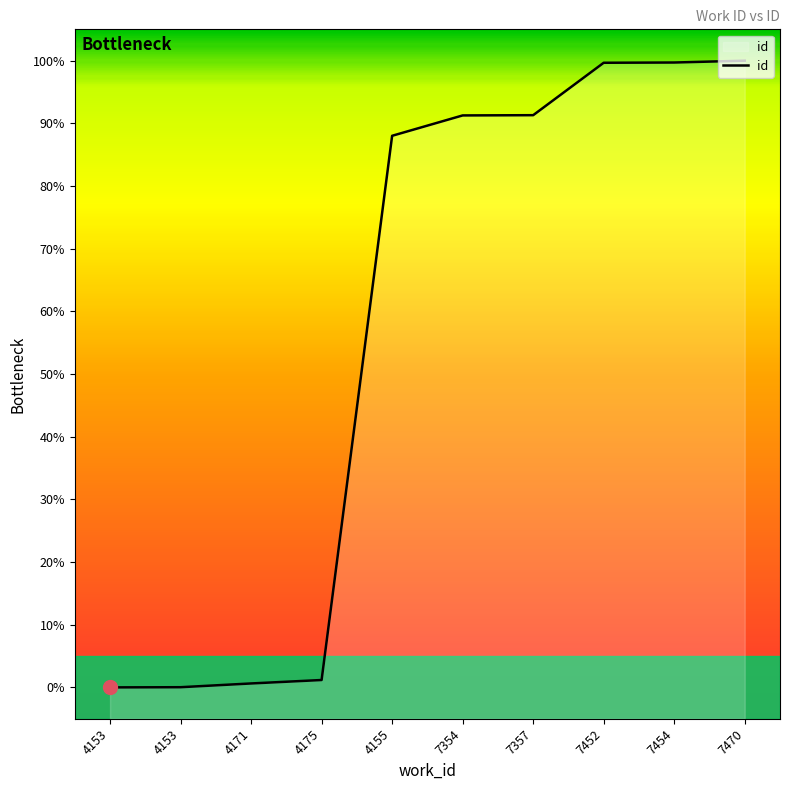

What is the sum of the values at 7454 and 7470?

199.7